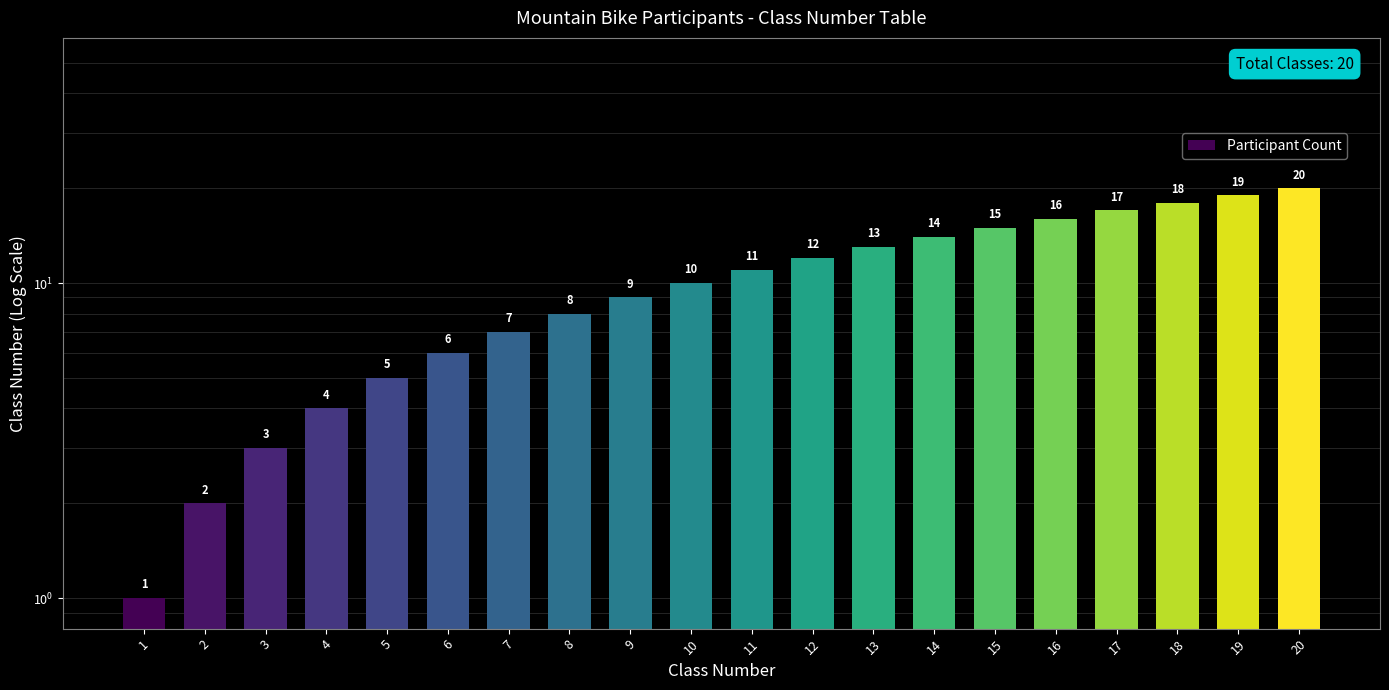

At which category does the chart reach its peak across all series?

20